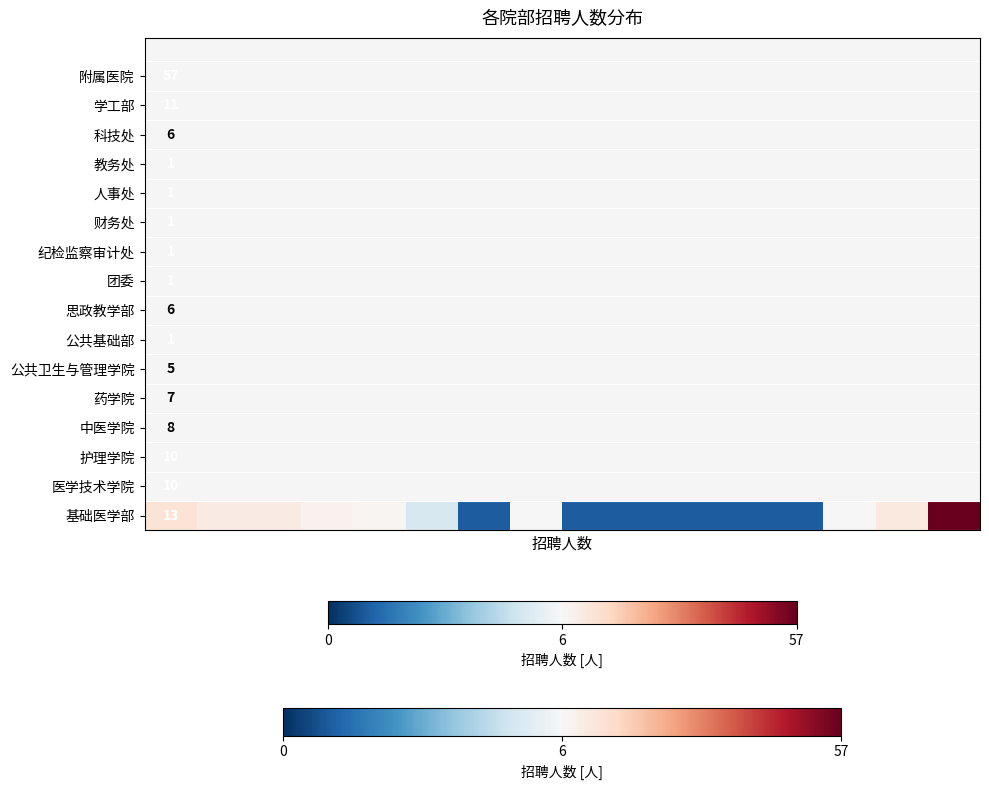

Reading left to right, list all the values displayed in this chart.

13	10	10	8	7	5	1	6	1	1	1	1	1	6	11	57